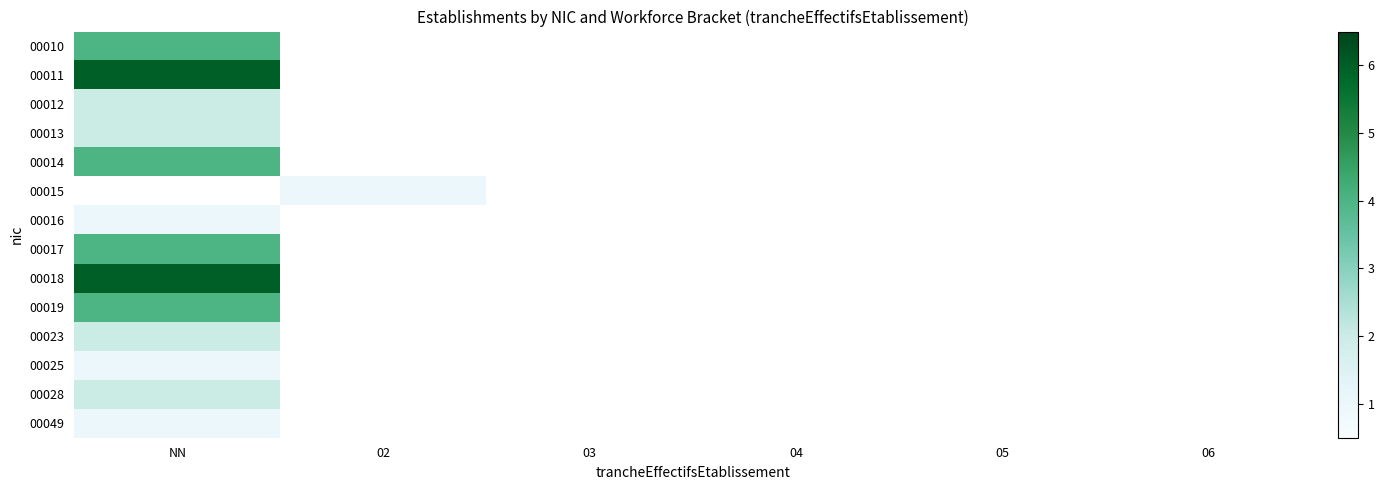

Count the number of categories in the chart.

6